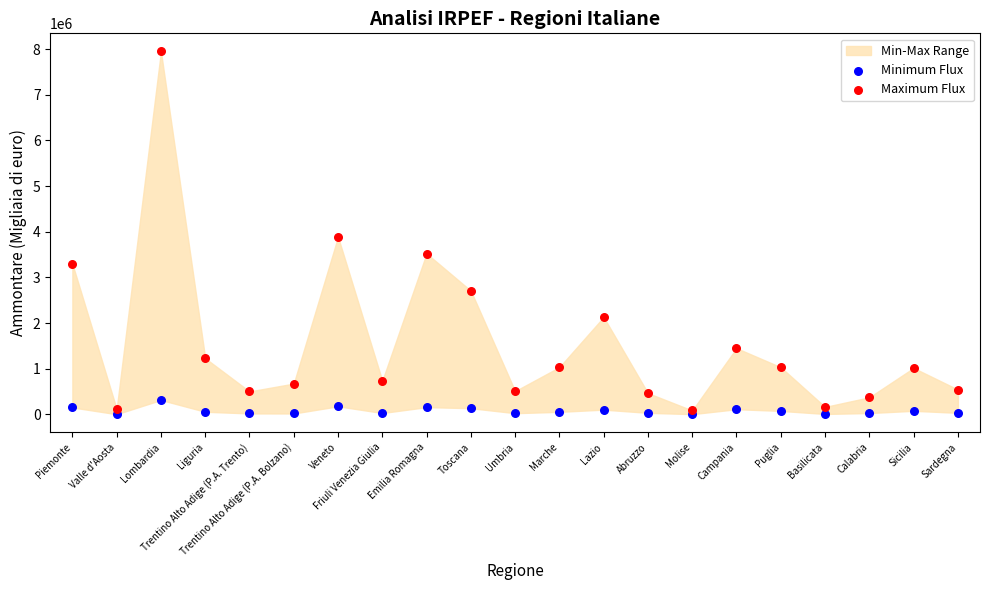

In the Maximum Flux series, what Y value is closest to 4017693?

3888216